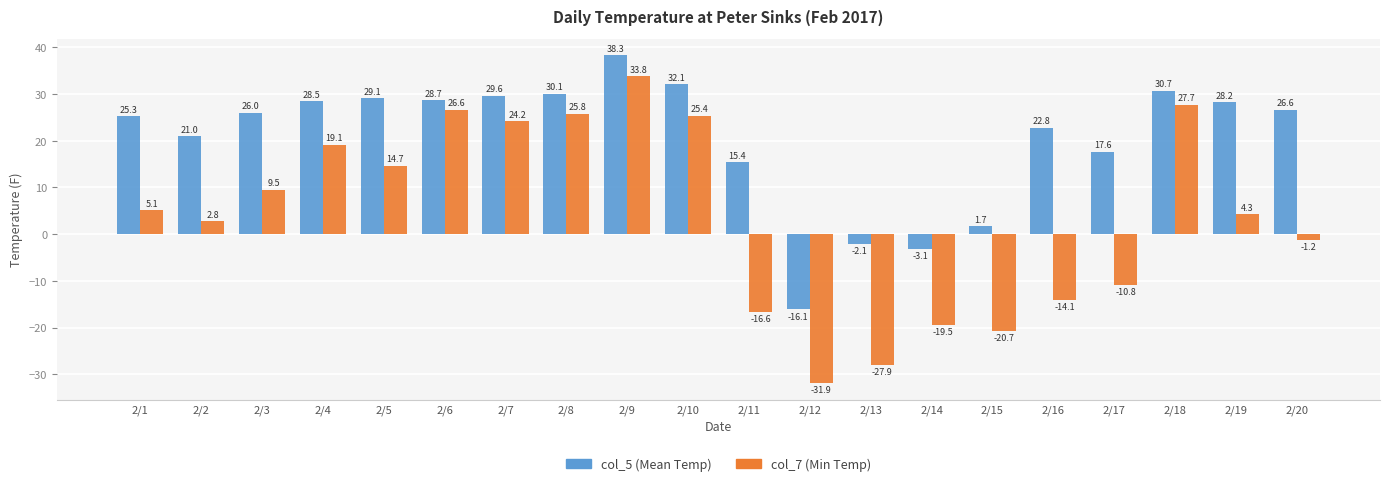

Rank the series by their maximum value, from highest to lowest.

col_5 (Mean Temp), col_7 (Min Temp)